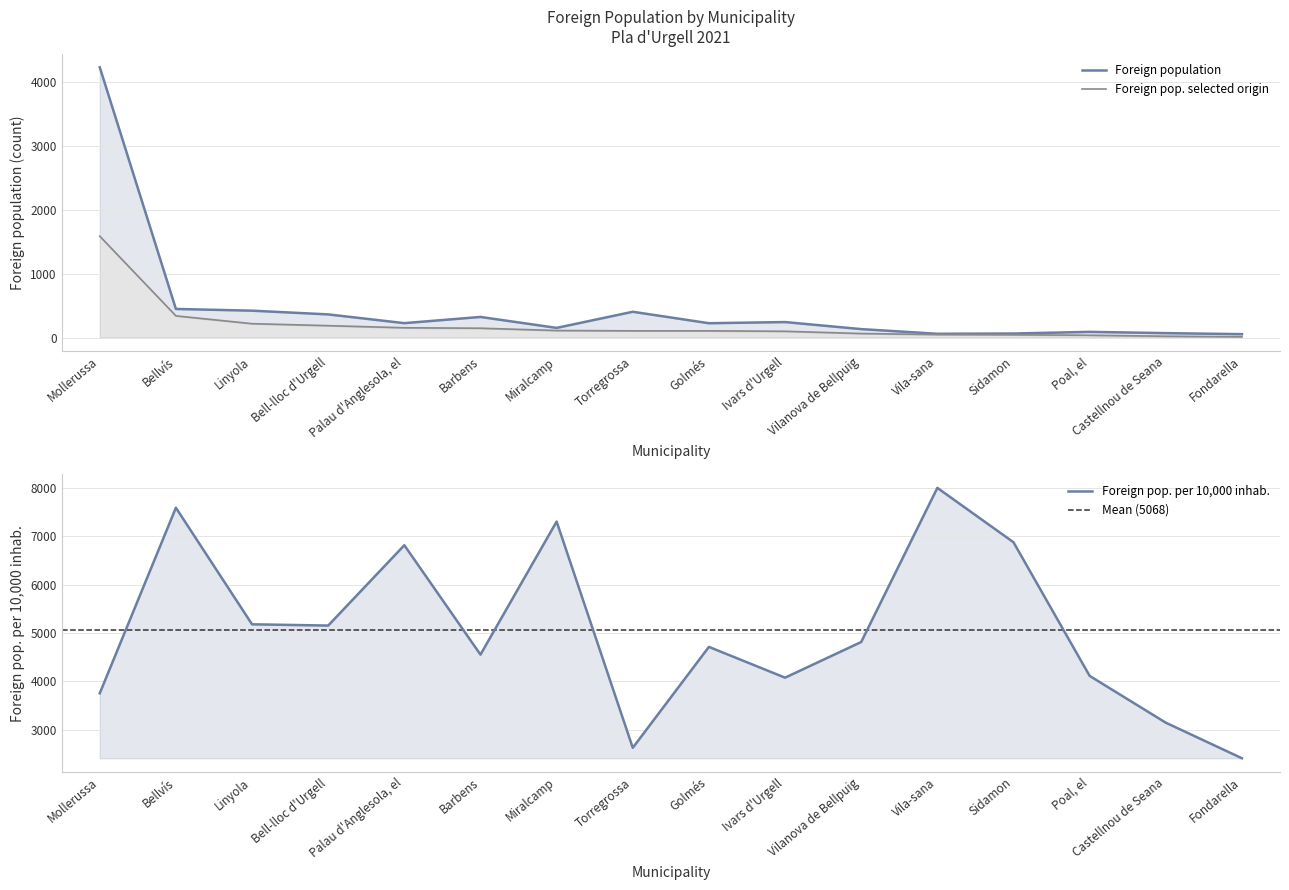

What value does the Foreign population series have at Sidamon?

64